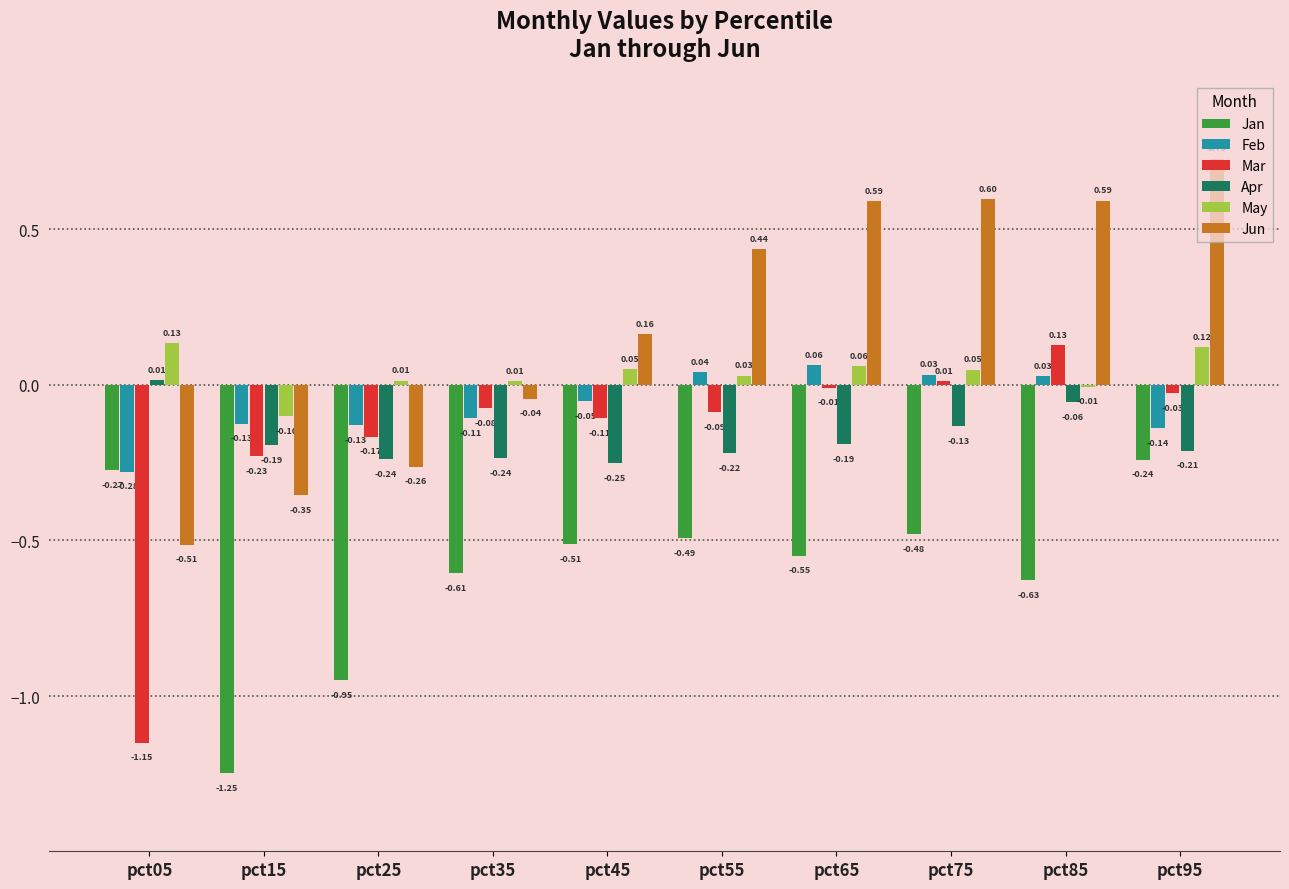

Is it true that Jun equals -0.6 at pct15?

False